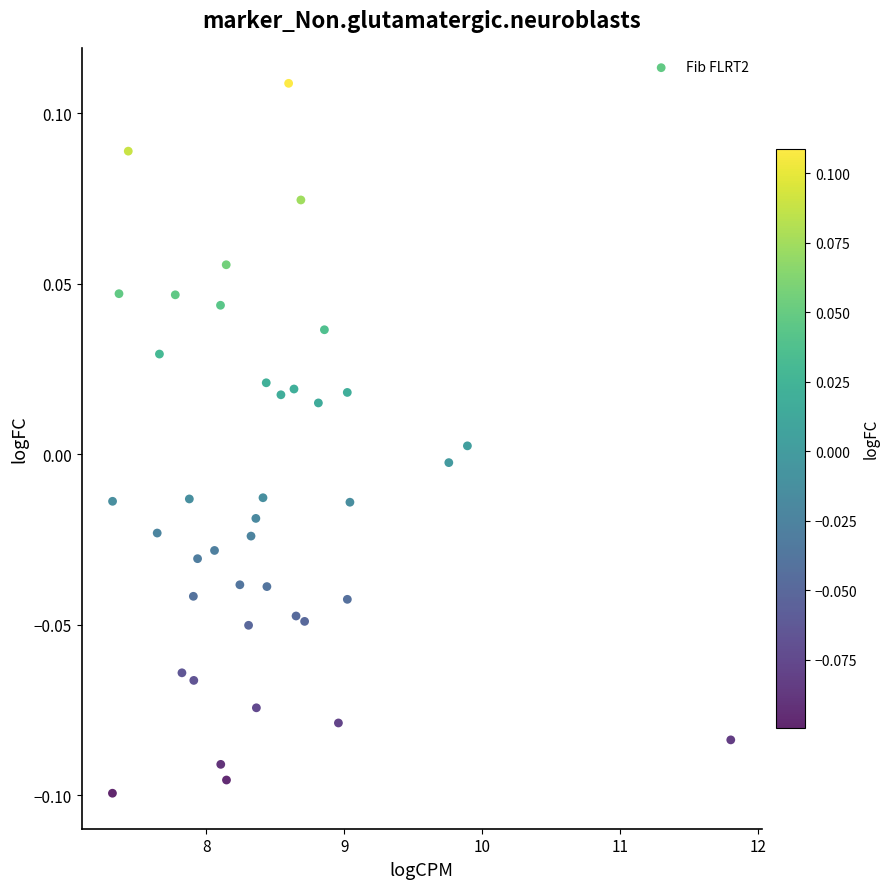

What is the range of X values (max minus min)?

4.5